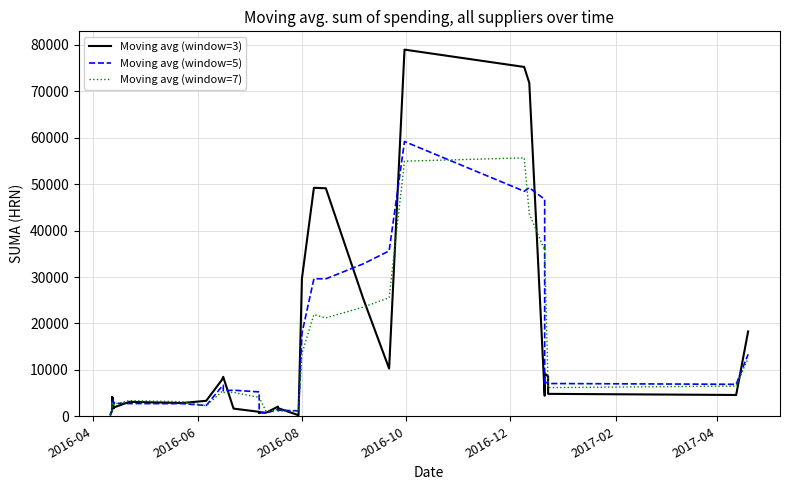

What are all the series names shown in the legend?

Moving avg (window=3), Moving avg (window=5), Moving avg (window=7)